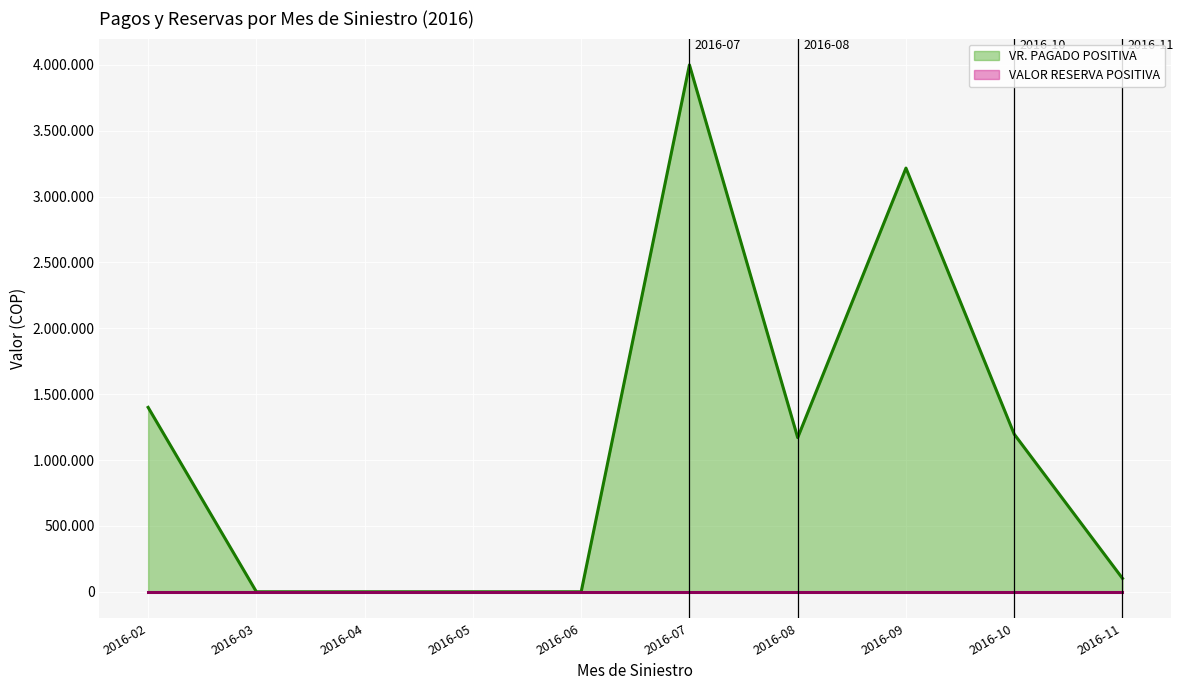

At how many categories does at least one series exceed 1721633?

2